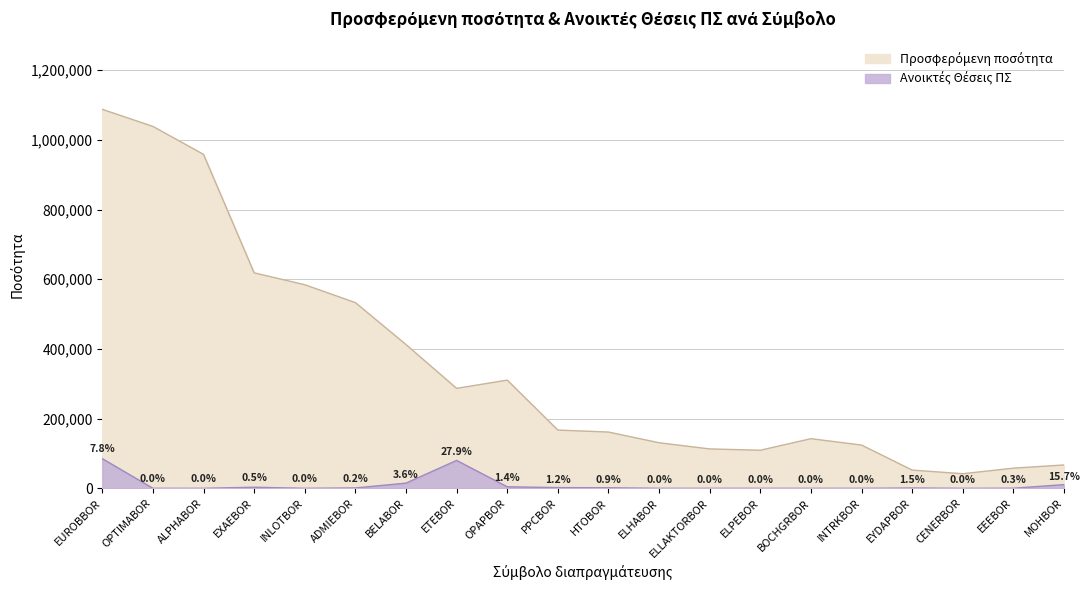

Which has a higher value, OPTIMABOR or HTOBOR?

OPTIMABOR